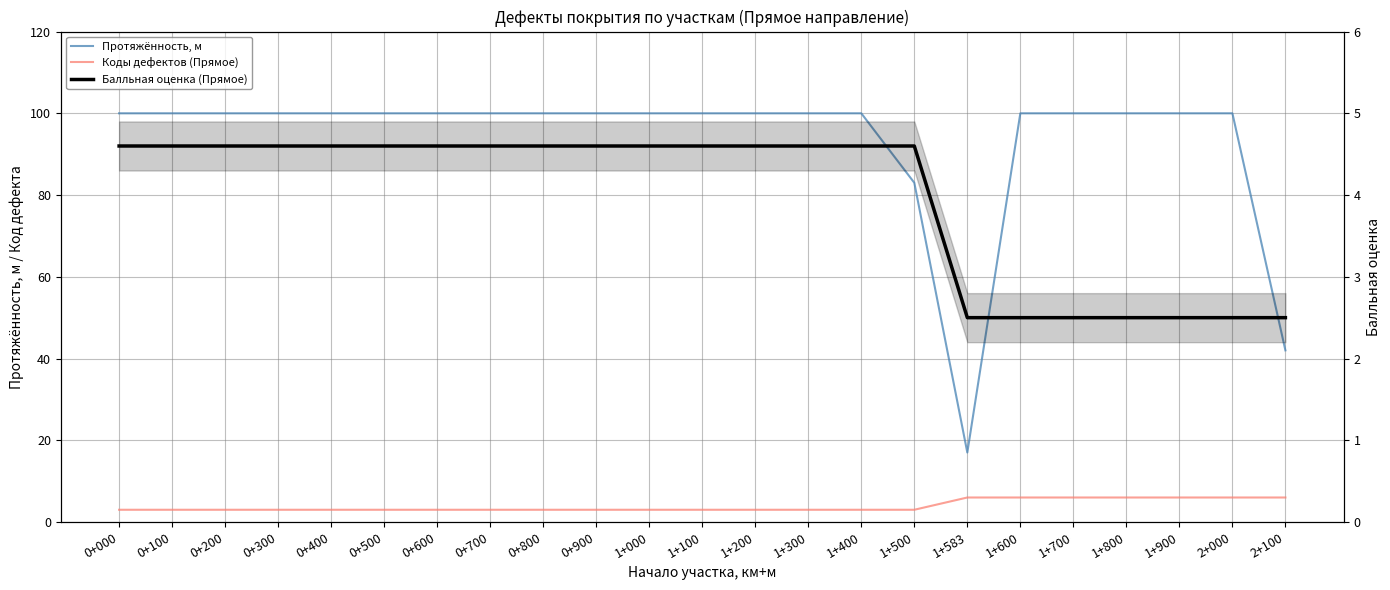

True or false: Коды дефектов (Прямое) and Протяжённость, м cross at least once.

False